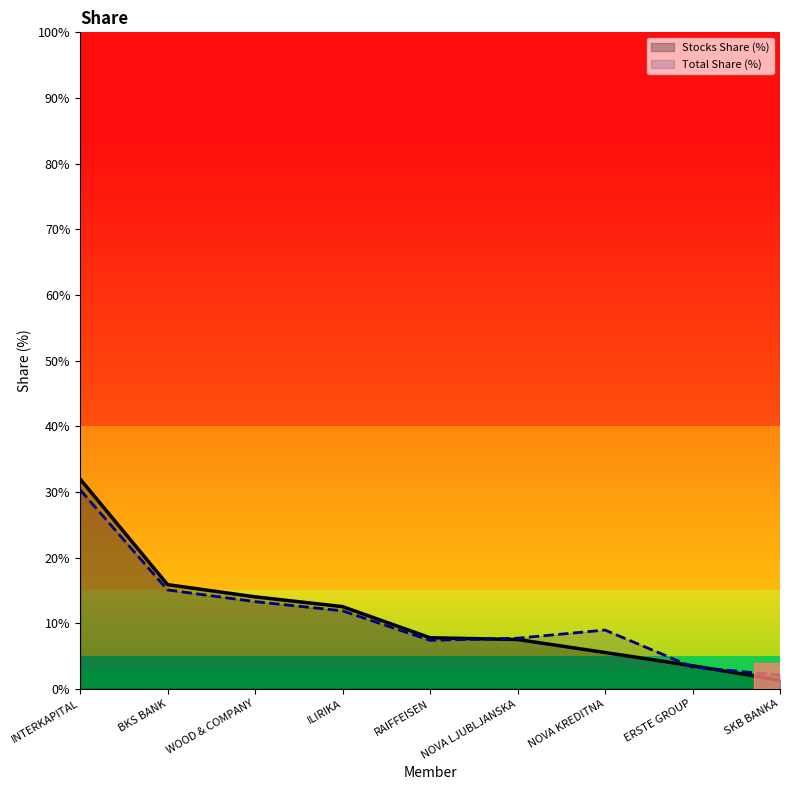

The value of Total Share (%) at SKB BANKA is 3.1. True or false?

False